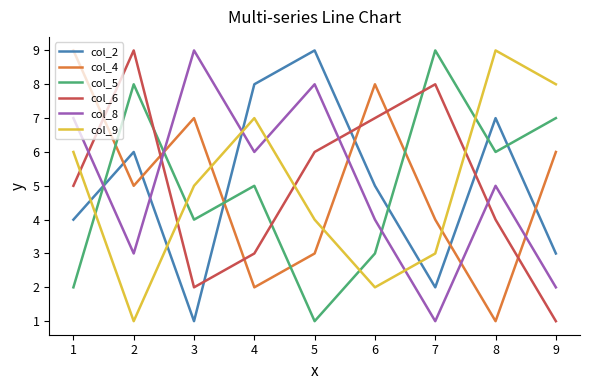

What is the total value across all series at 2?

32